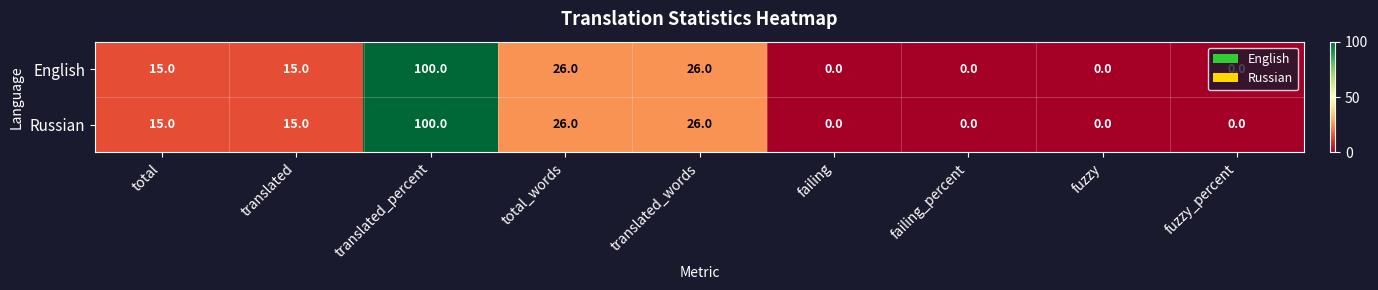

How many Russian values are between 0 and 26?

8